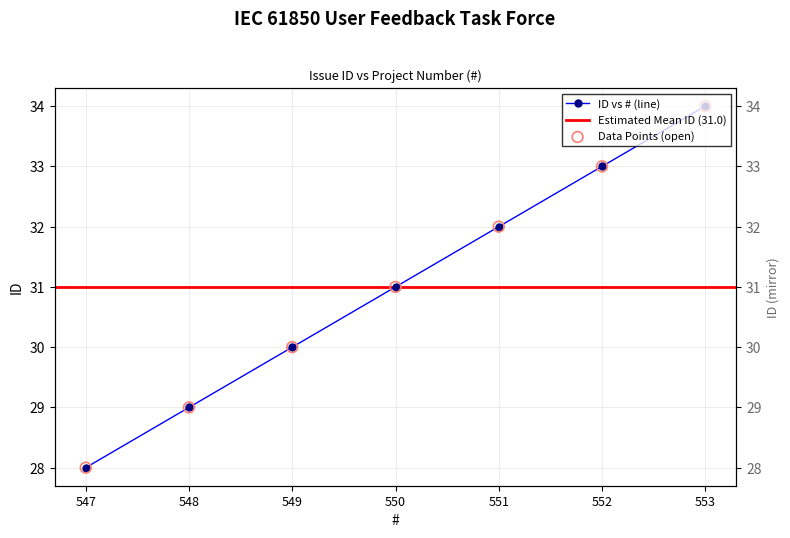

What is the ratio of the value at 553 to the value at 550?

1.1